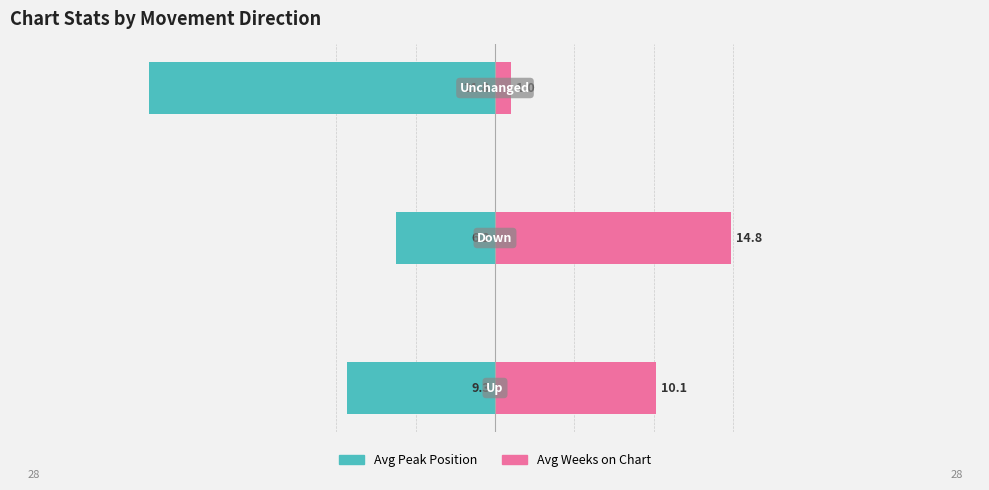

How many distinct data groups are displayed?

2